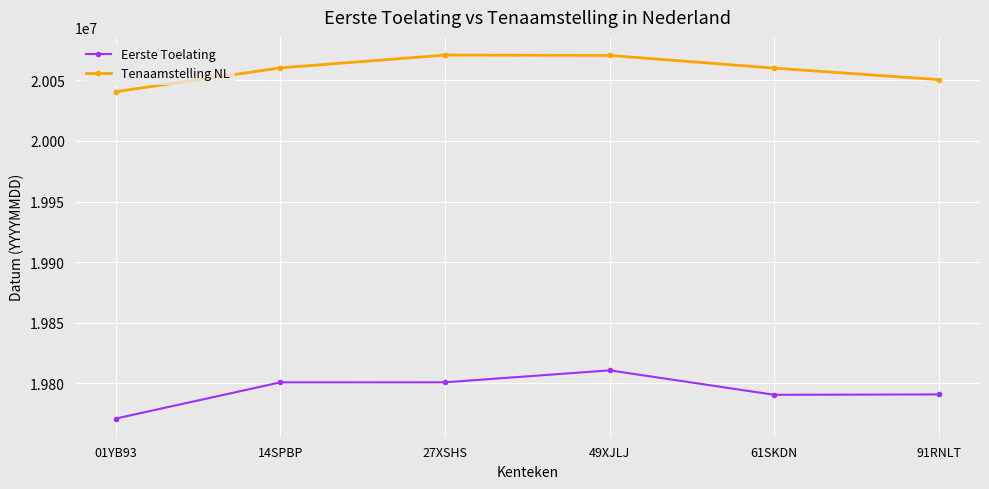

What is the spread (max minus min) of values at 91RNLT?

259885